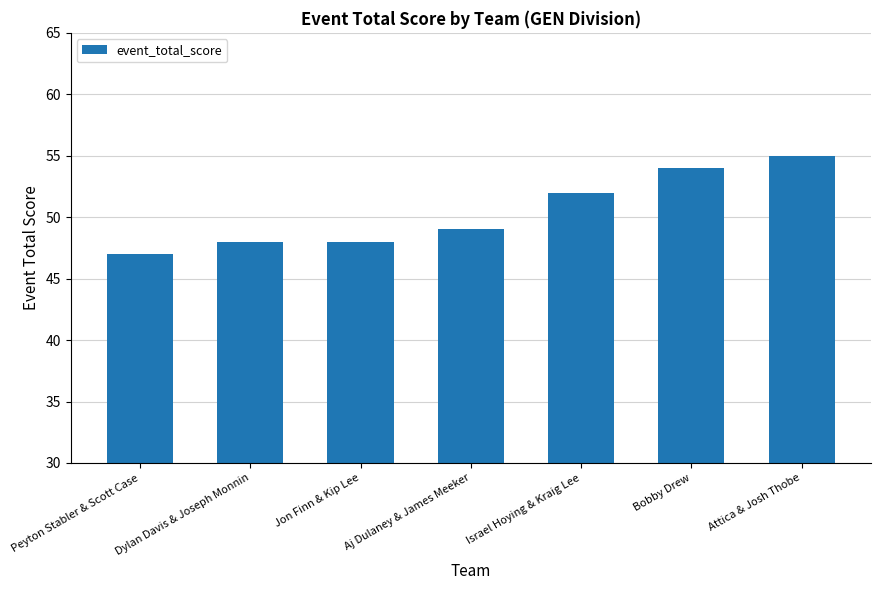

Does the chart contain any negative values?

No